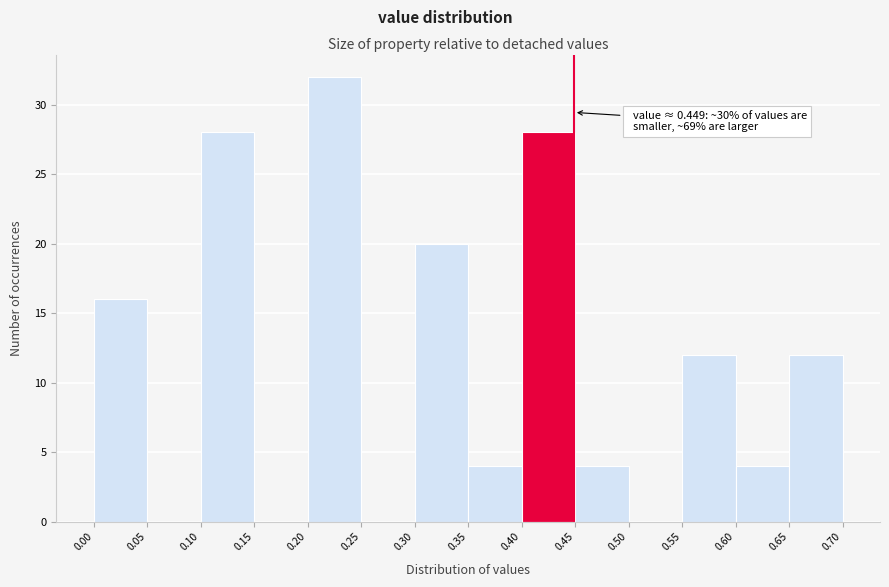

Over which range of the x-axis is the bar tallest?

0.20 to 0.25